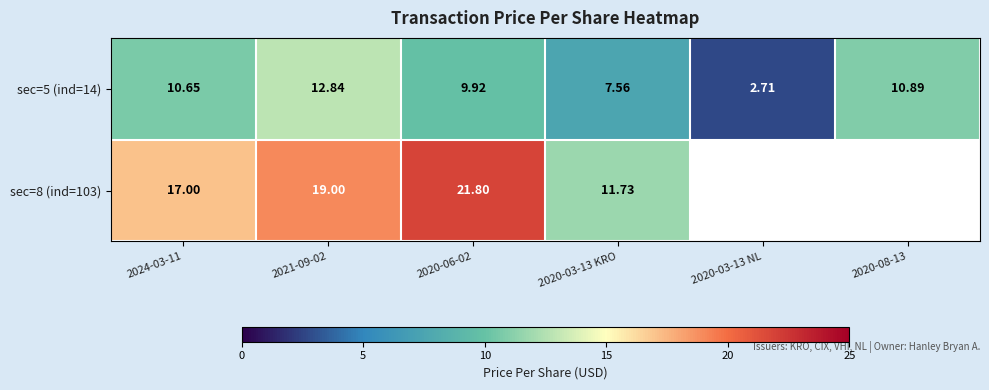

What is the difference between the highest and lowest values at 2020-06-02?

11.9